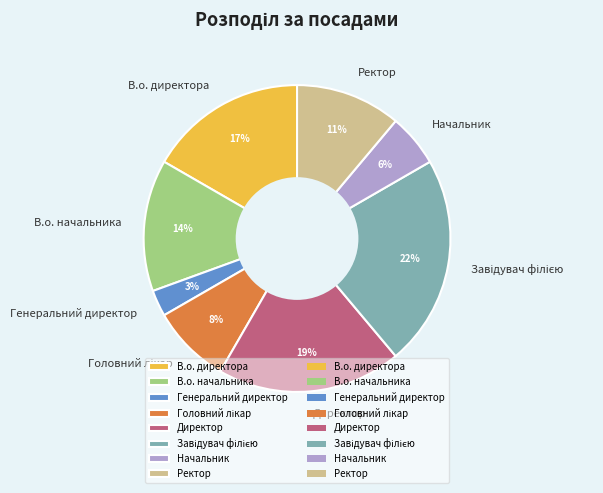

How many segments does this pie chart have?

8